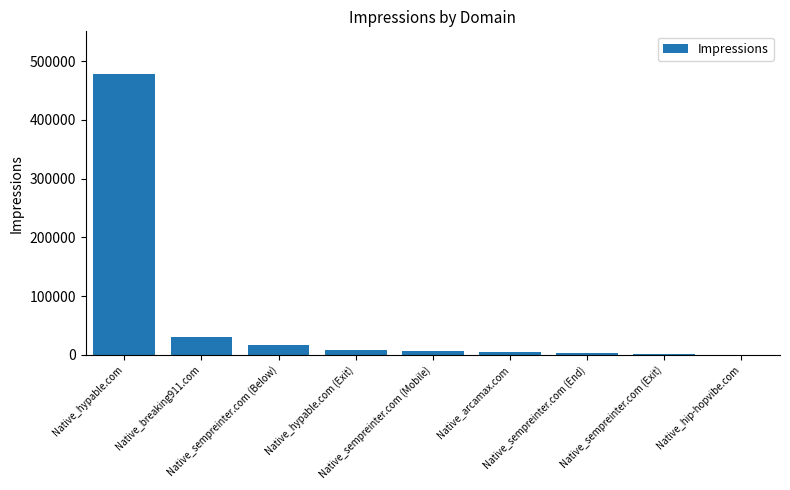

What is the maximum value shown in the chart?

478889